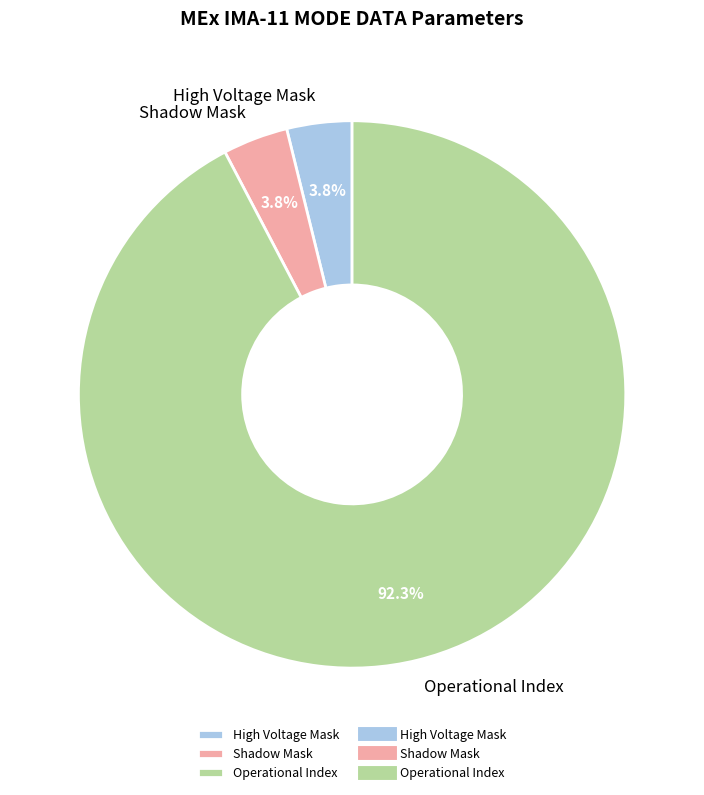

What is the total percentage of High Voltage Mask and Operational Index?

96.2%